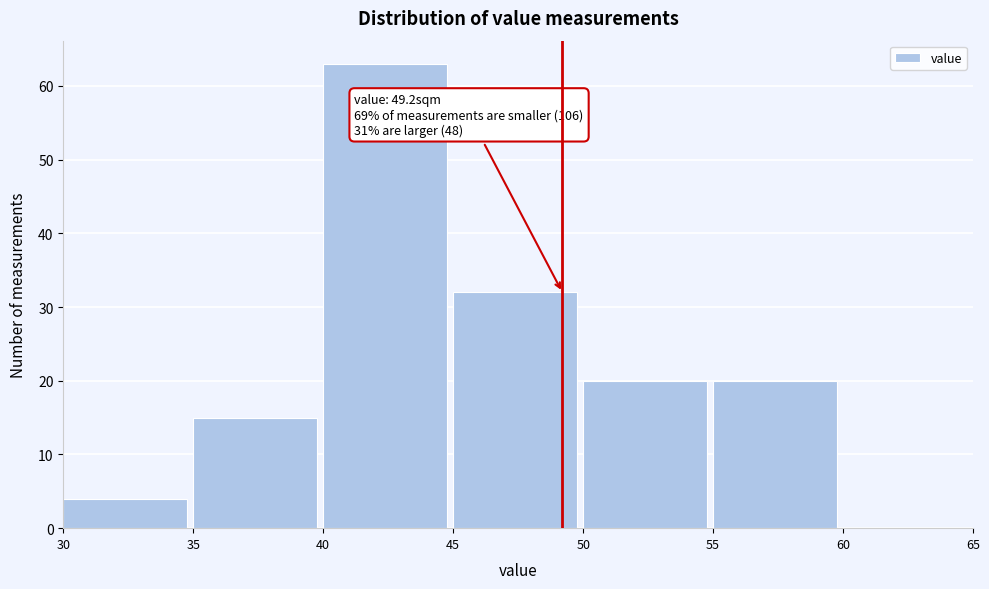

Over which range of the x-axis is the bar tallest?

40 to 45